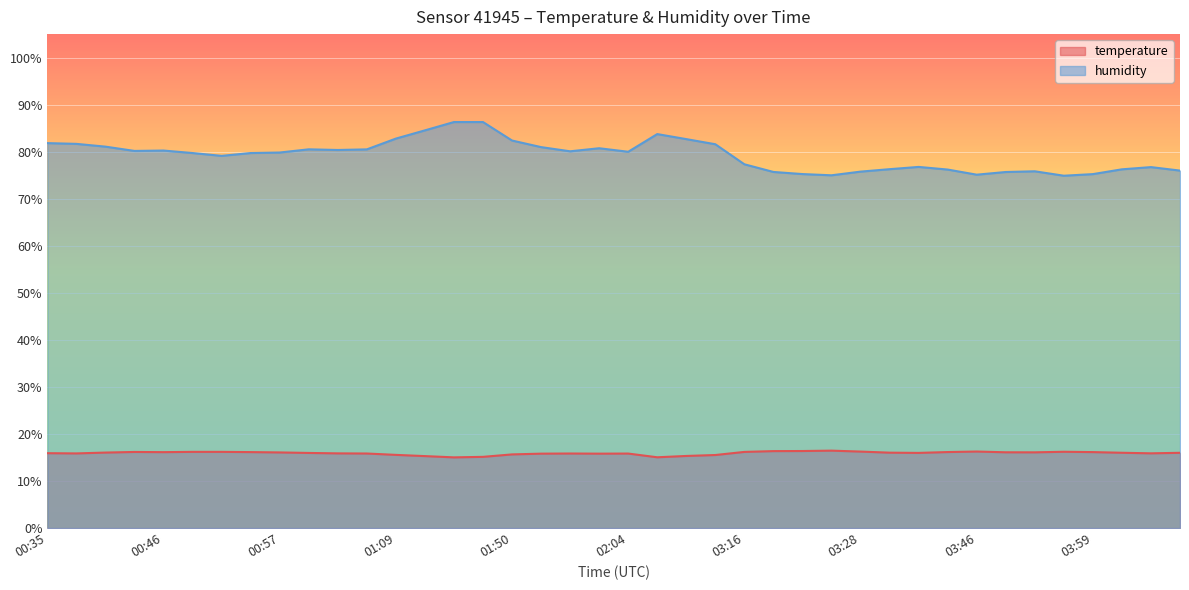

What are all the series names shown in the legend?

temperature, humidity